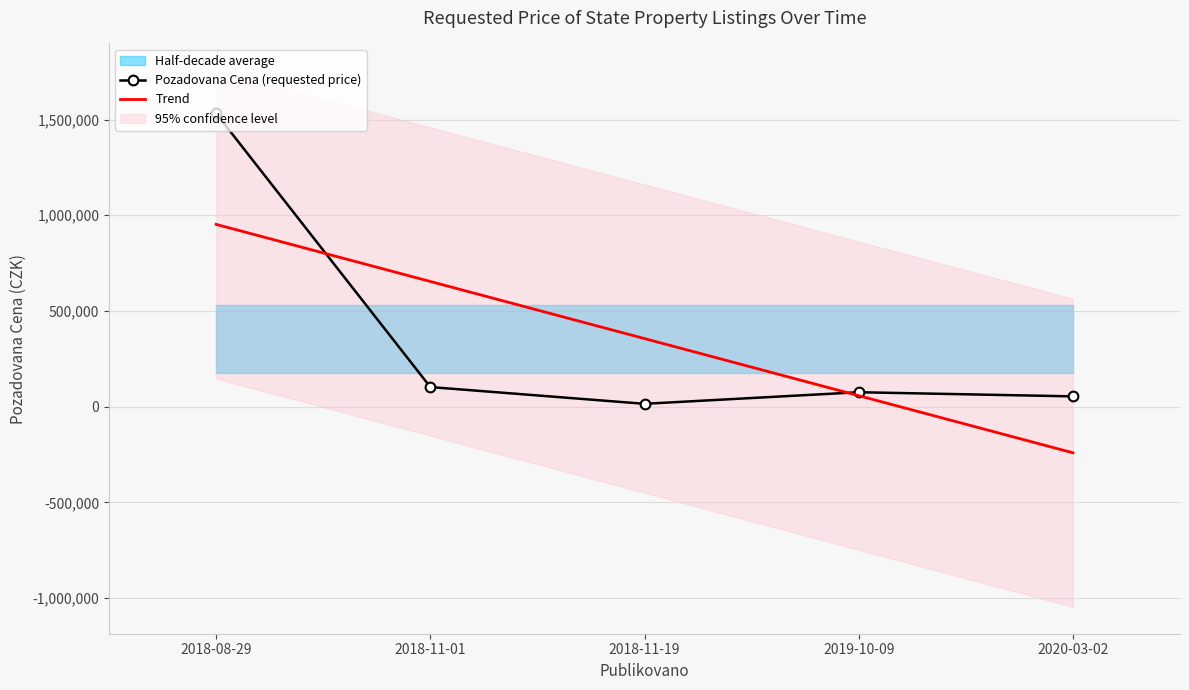

Reading left to right, transcribe all the data shown in this chart.

Pozadovana Cena (requested price): 2018-08-29=1532000.0	2018-11-01=102500.0	2018-11-19=15000.0	2019-10-09=75500.0	2020-03-02=53860.0
Trend: 2018-08-29=952428.0	2018-11-01=654100.0	2018-11-19=355772.0	2019-10-09=57444.0	2020-03-02=-240884.0